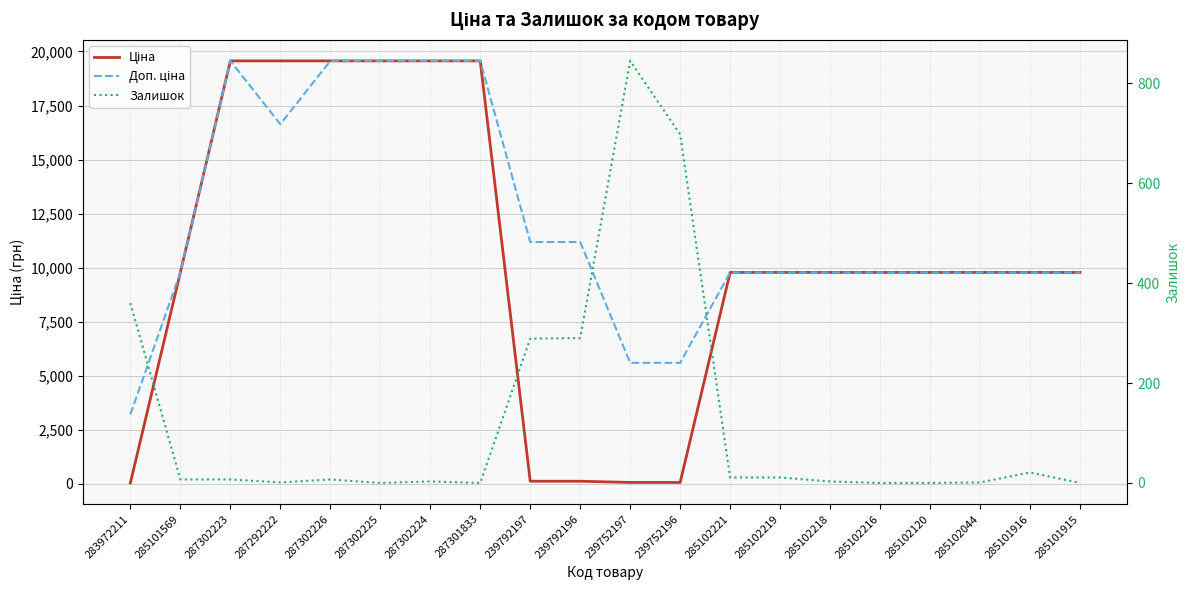

List the series in order of their peak value, highest first.

Ціна, Доп. ціна, Залишок